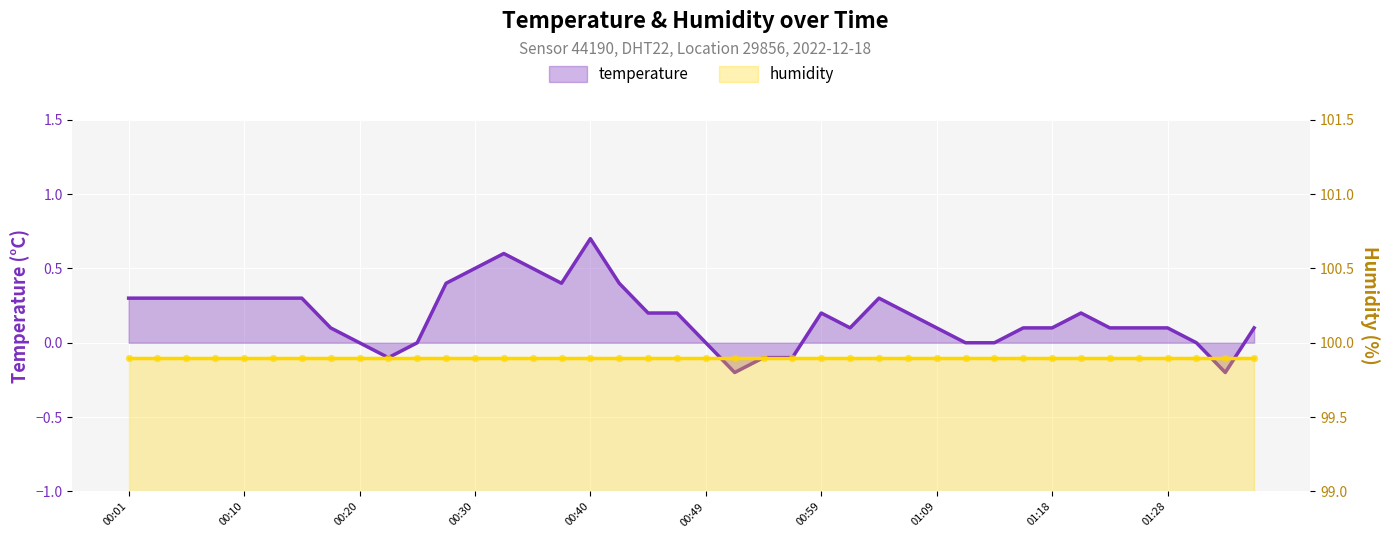

Is the value of humidity at 12 greater than the value of temperature at 10?

Yes